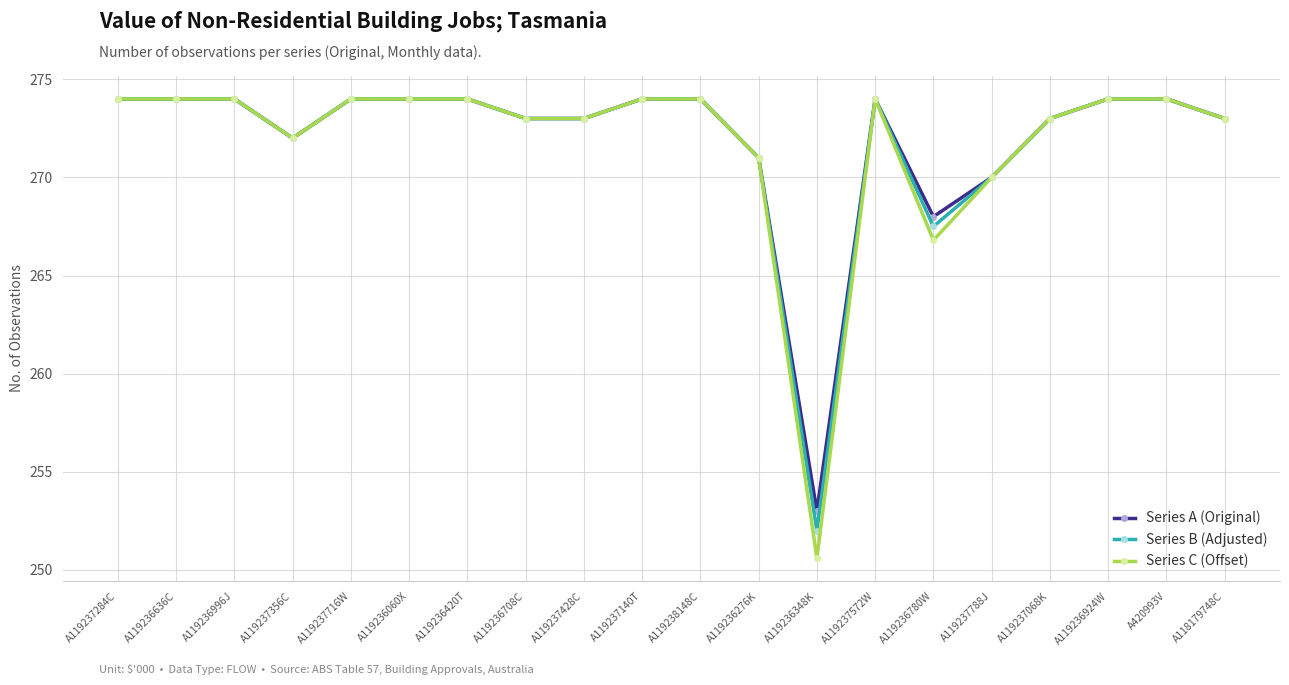

Which series has the largest range (max minus min)?

Series C (Offset)